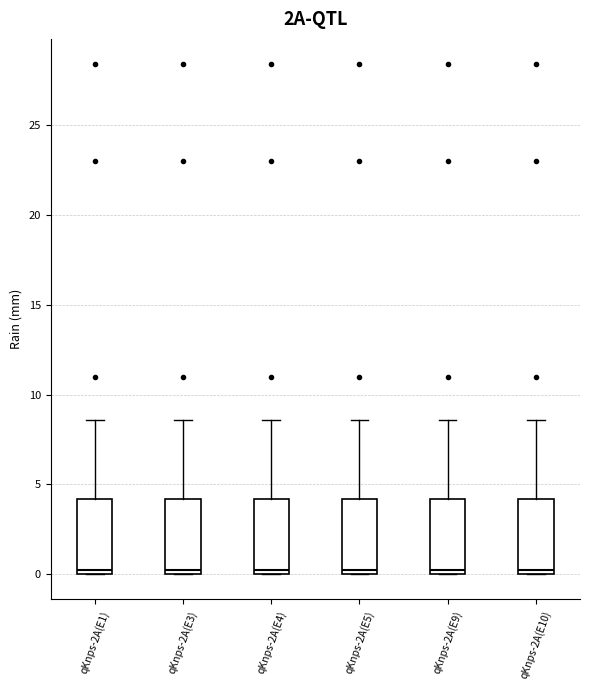

Where does the upper whisker of the box for qKnps-2A(E1) end on the y-axis? The values are not printed on the chart, so give them approximately, as read against the axis.

8.5